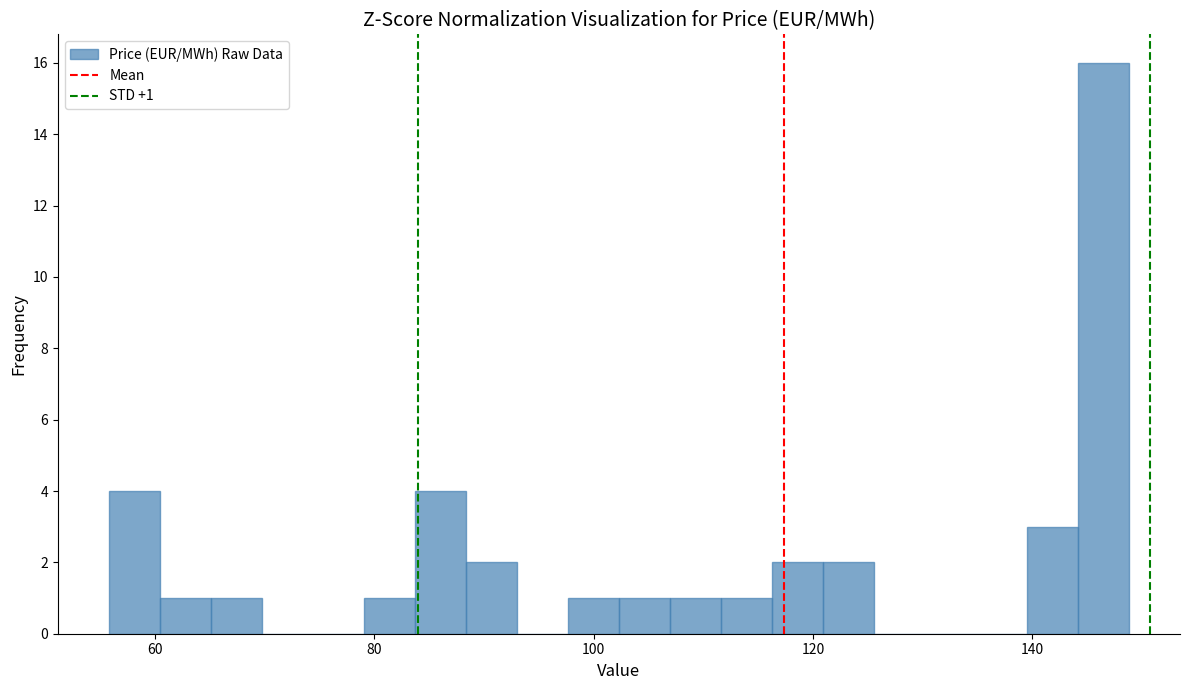

Around what value on the x-axis is the tallest bar? Give the approximate position of its centre, as read against the axis.

146